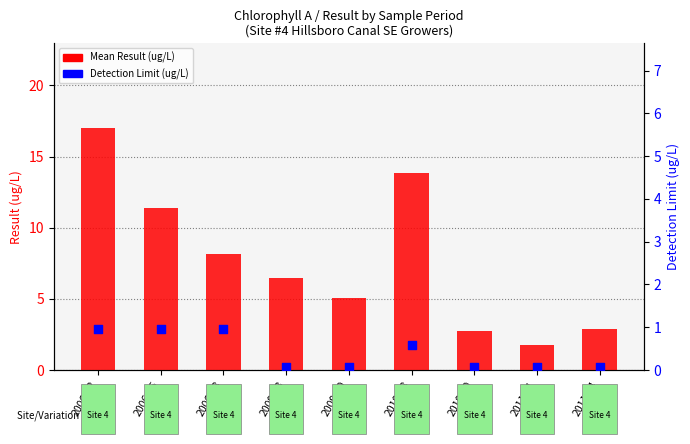

At which category is the sum across all series the highest?

2006-02